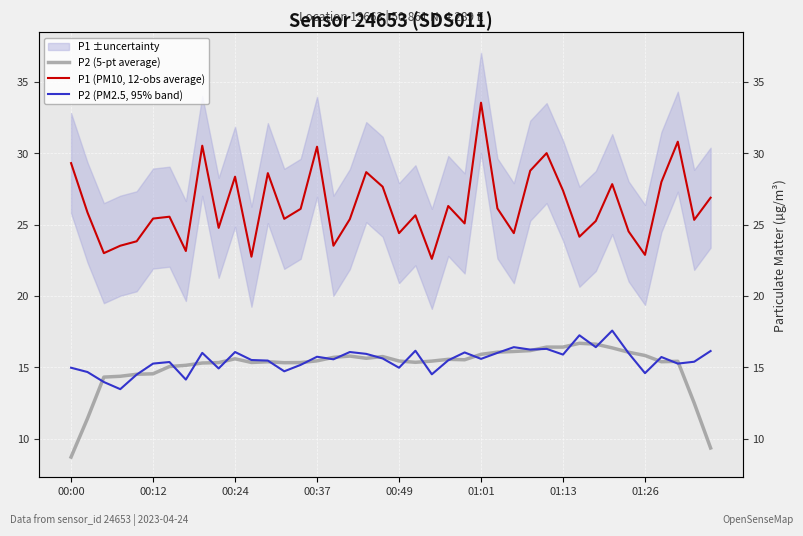

Which series changed the most between 11 and 29?

P1 (PM10, 12-obs average)